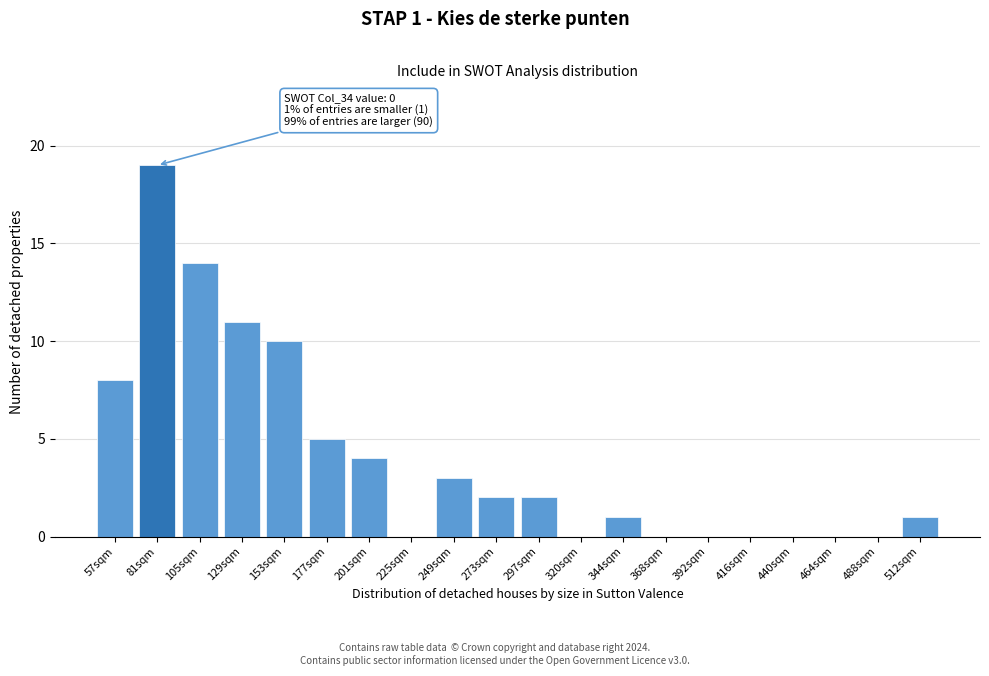

Reading left to right, what are all the values shown in this chart?

57sqm=8	81sqm=19	105sqm=14	129sqm=11	153sqm=10	177sqm=5	201sqm=4	225sqm=0	249sqm=3	273sqm=2	297sqm=2	320sqm=0	344sqm=1	368sqm=0	392sqm=0	416sqm=0	440sqm=0	464sqm=0	488sqm=0	512sqm=1